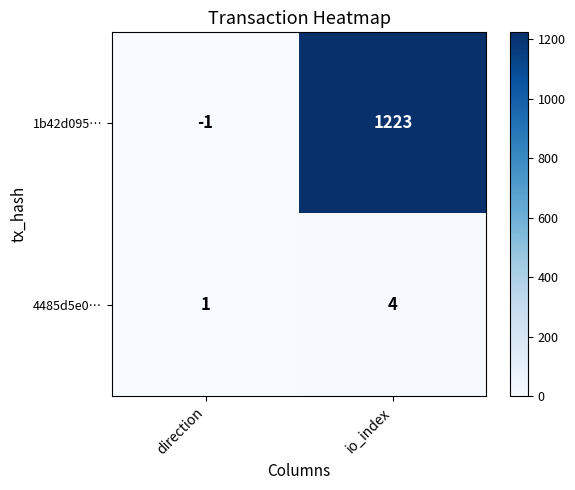

Rank the series at direction from lowest to highest value.

1b42d095…, 4485d5e0…